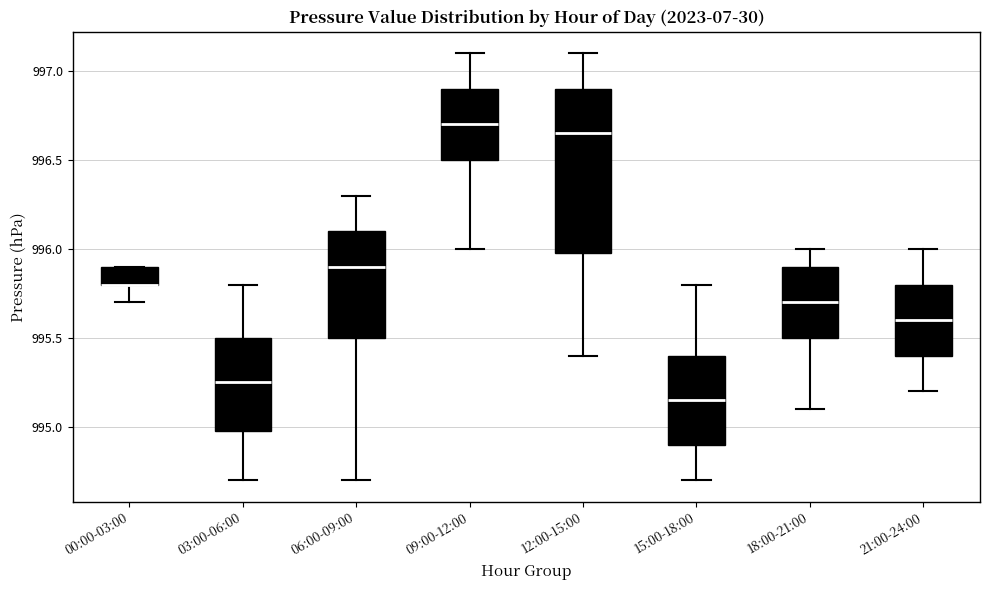

Where does the median line of the box for 18:00-21:00 sit on the y-axis? The values are not printed on the chart, so give them approximately, as read against the axis.

995.70